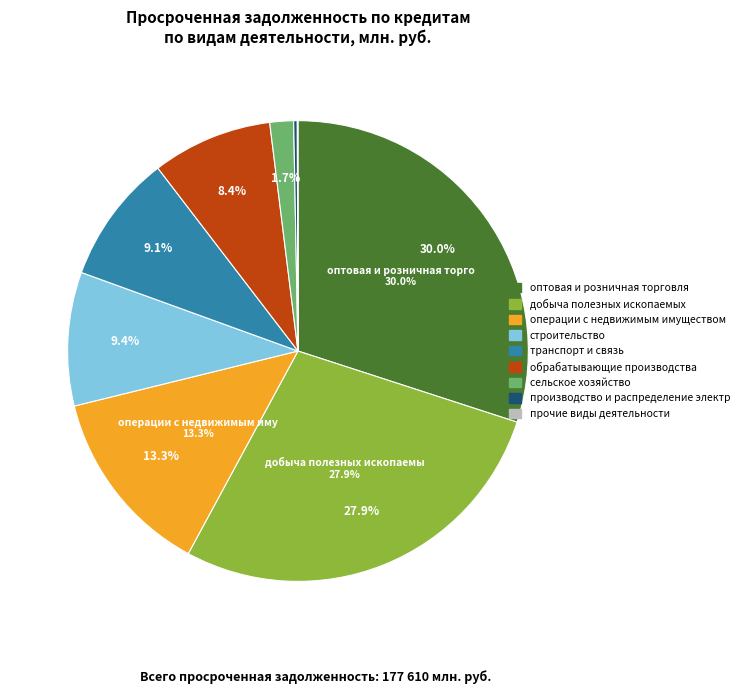

Does операции с недвижимым имуществом account for over 50% of the chart?

No